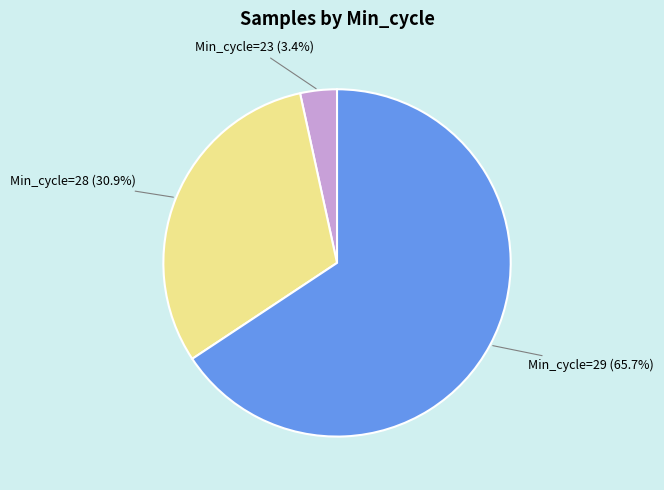

Is there a majority slice in this chart?

Yes